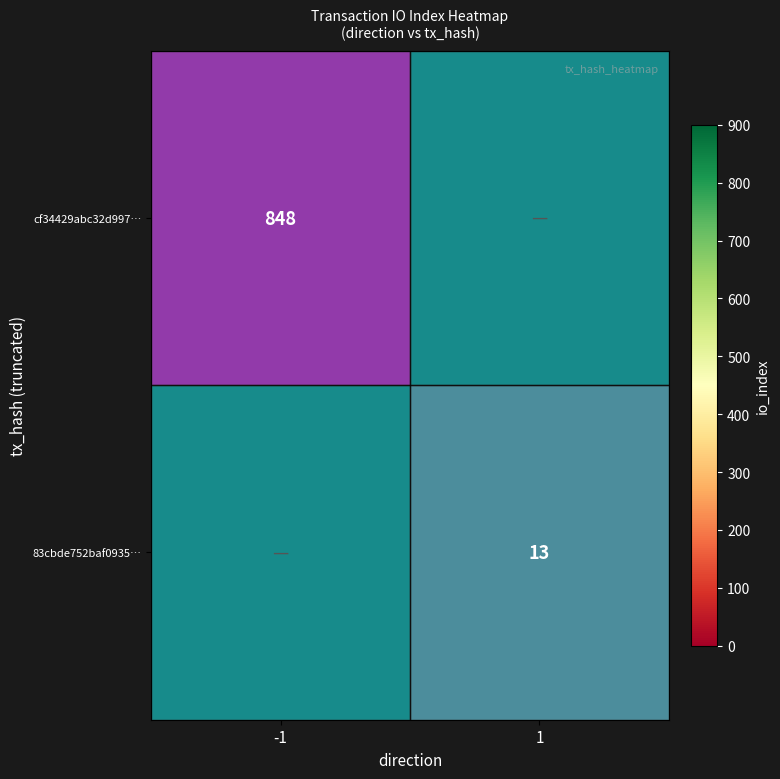

Which series has the widest spread of values?

cf34429abc32d997…